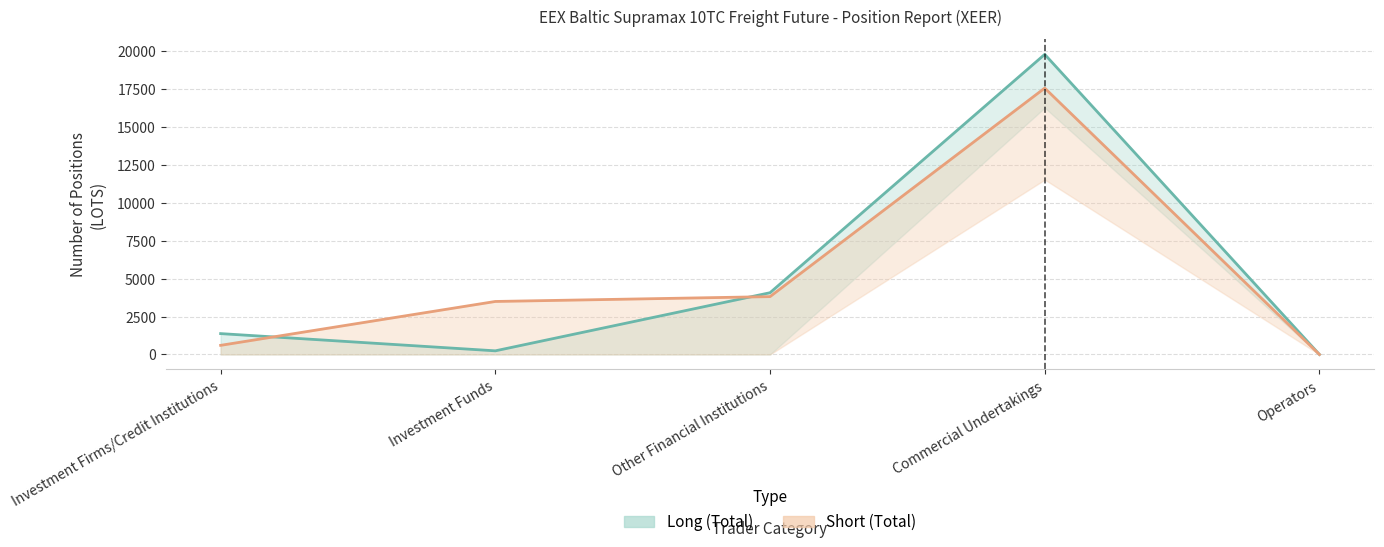

At how many categories does at least one series exceed 8101?

1